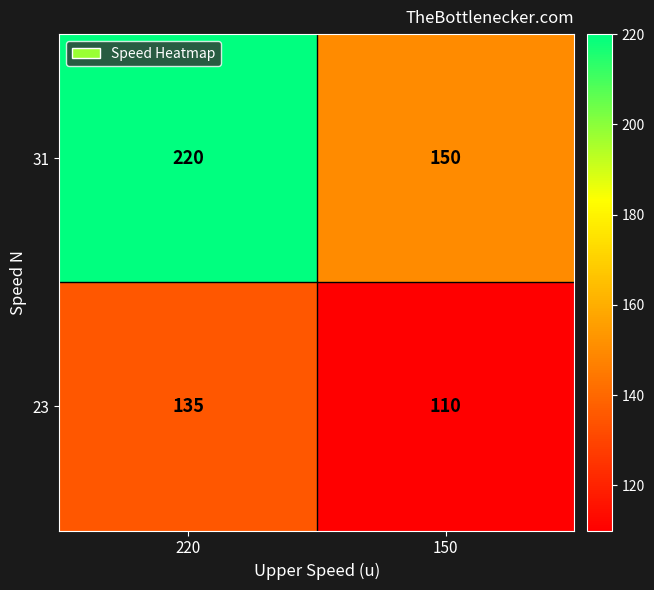

What value does the 31 series have at 150, to the nearest 10?

150